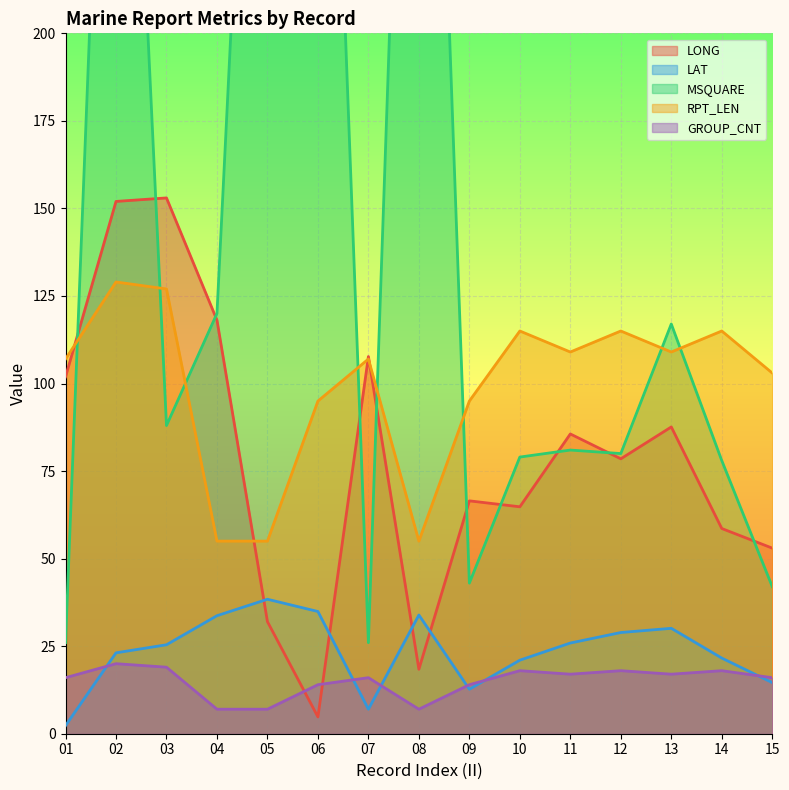

What is the difference between the maximum and second lowest values in the LONG series?

134.6